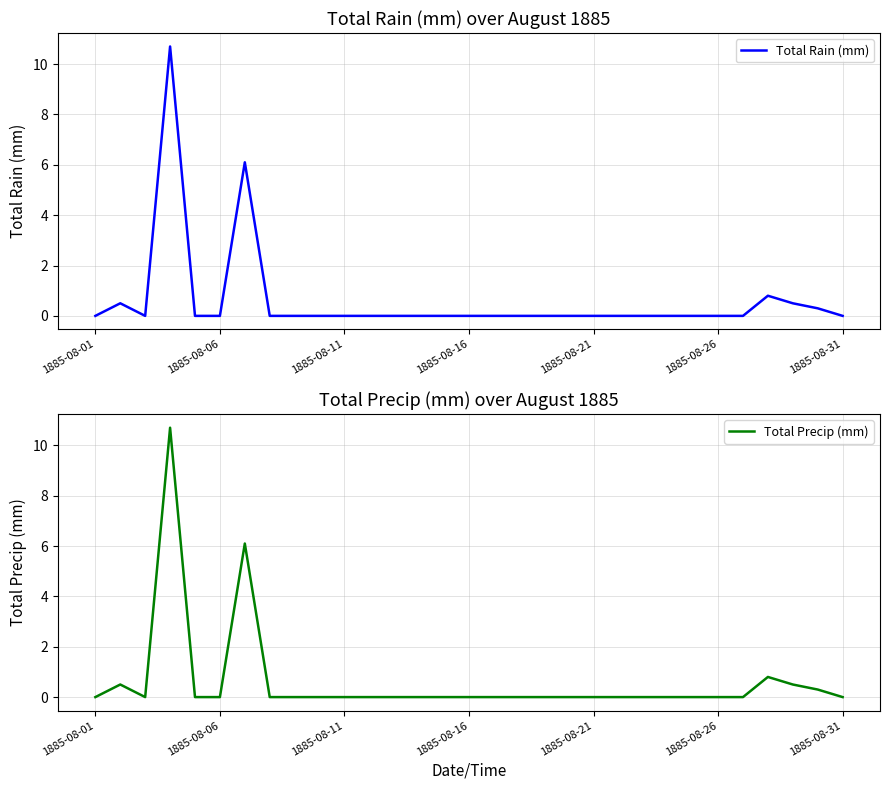

Is it true that Total Rain (mm) equals 0.0 at 1885-08-21?

True